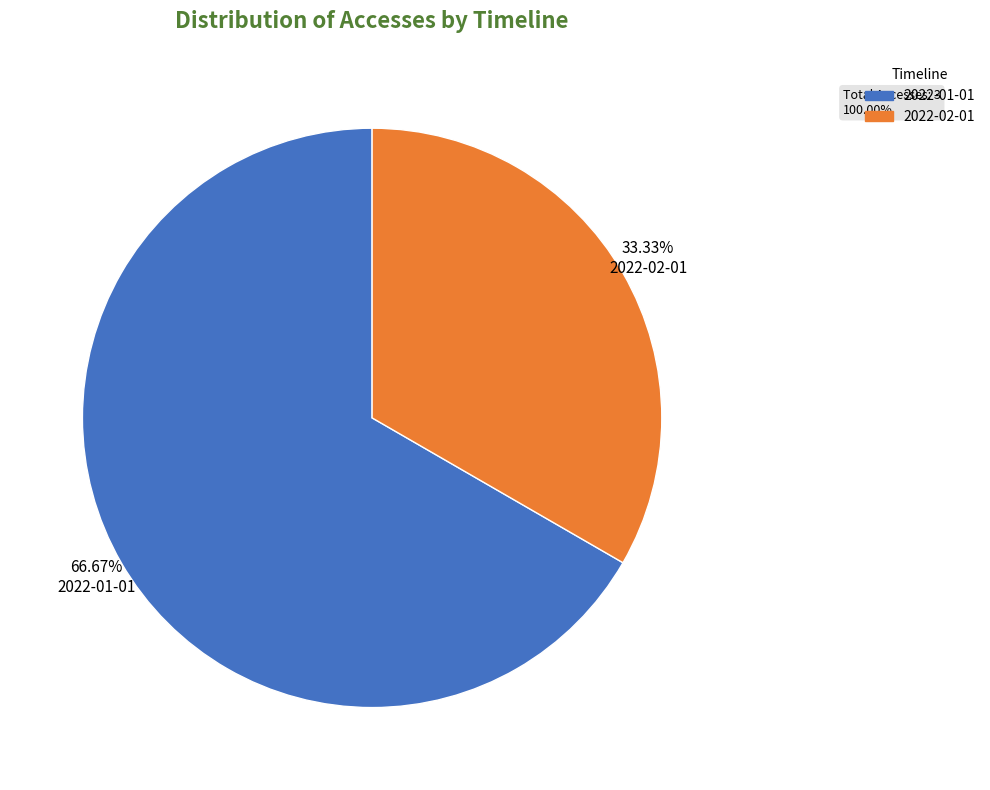

Is the sum of 33.33% 2022-02-01 and 66.67% 2022-01-01 greater than half?

Yes